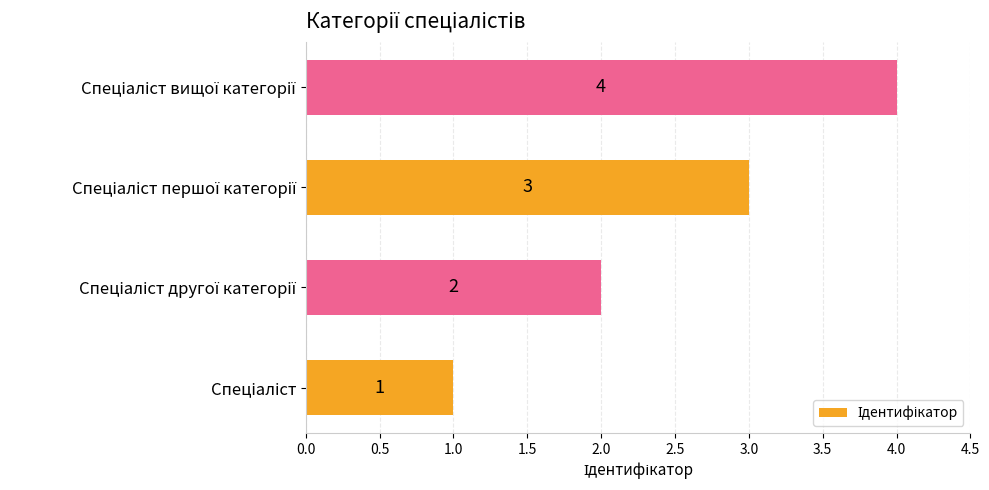

What is the difference between the maximum and minimum values?

3